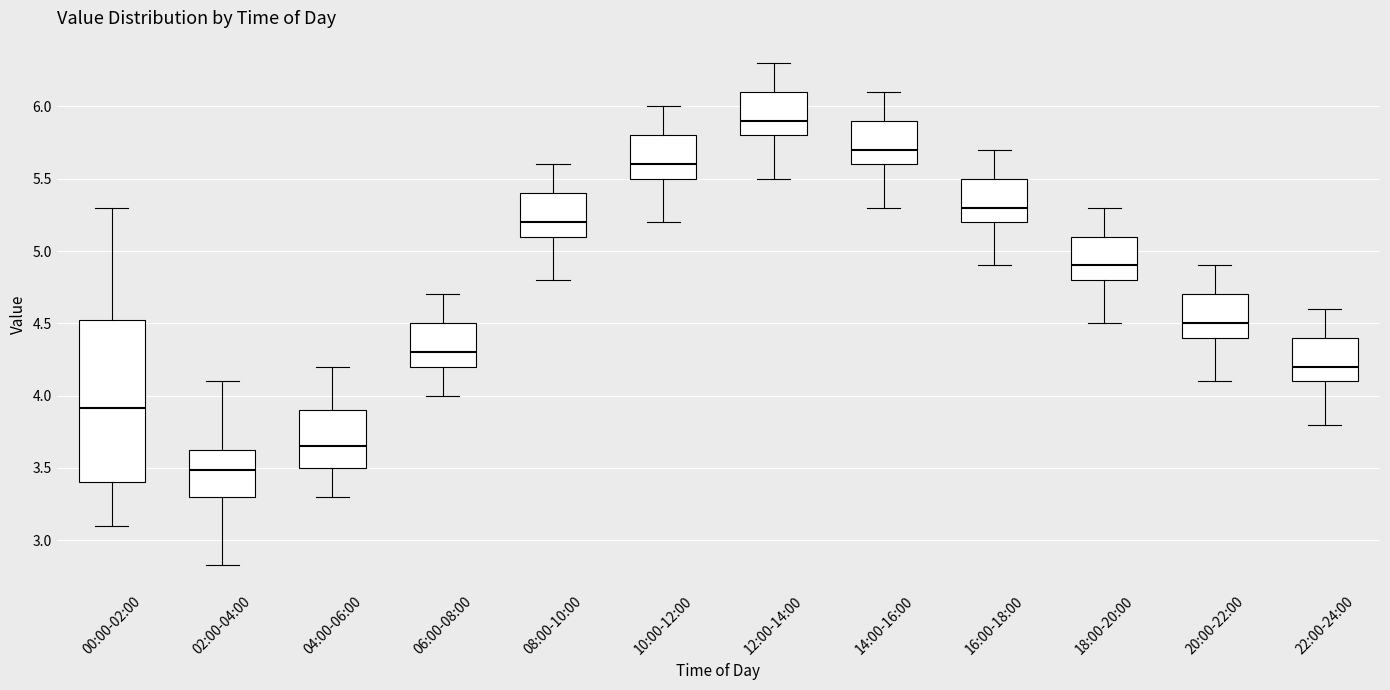

Reading left to right, read every box against the y-axis: the position of its median line, the range the box covers, and the ends of its whiskers. The values are not printed on the chart, so give them approximately, as read against the axis.

00:00-02:00: median 3.90, box 3.40 to 4.55, whiskers 3.10 to 5.30
02:00-04:00: median 3.50, box 3.30 to 3.65, whiskers 2.85 to 4.10
04:00-06:00: median 3.65, box 3.50 to 3.90, whiskers 3.30 to 4.20
06:00-08:00: median 4.30, box 4.20 to 4.50, whiskers 4.00 to 4.70
08:00-10:00: median 5.20, box 5.10 to 5.40, whiskers 4.80 to 5.60
10:00-12:00: median 5.60, box 5.50 to 5.80, whiskers 5.20 to 6.00
12:00-14:00: median 5.90, box 5.80 to 6.10, whiskers 5.50 to 6.30
14:00-16:00: median 5.70, box 5.60 to 5.90, whiskers 5.30 to 6.10
16:00-18:00: median 5.30, box 5.20 to 5.50, whiskers 4.90 to 5.70
18:00-20:00: median 4.90, box 4.80 to 5.10, whiskers 4.50 to 5.30
20:00-22:00: median 4.50, box 4.40 to 4.70, whiskers 4.10 to 4.90
22:00-24:00: median 4.20, box 4.10 to 4.40, whiskers 3.80 to 4.60